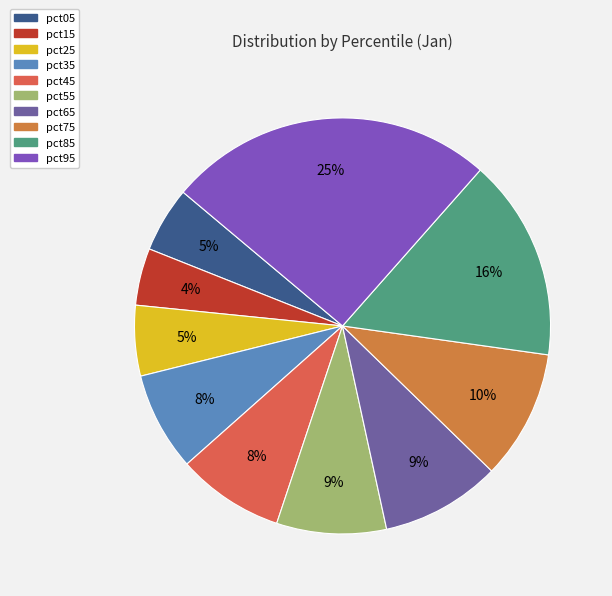

Is there any slice that represents more than half of the pie?

No